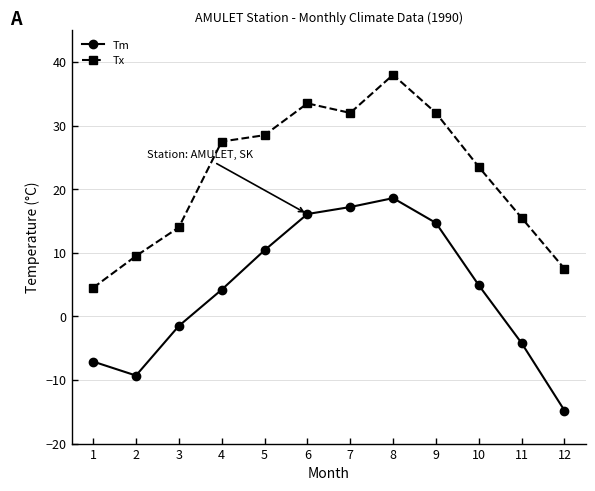

How many distinct data groups are displayed?

2